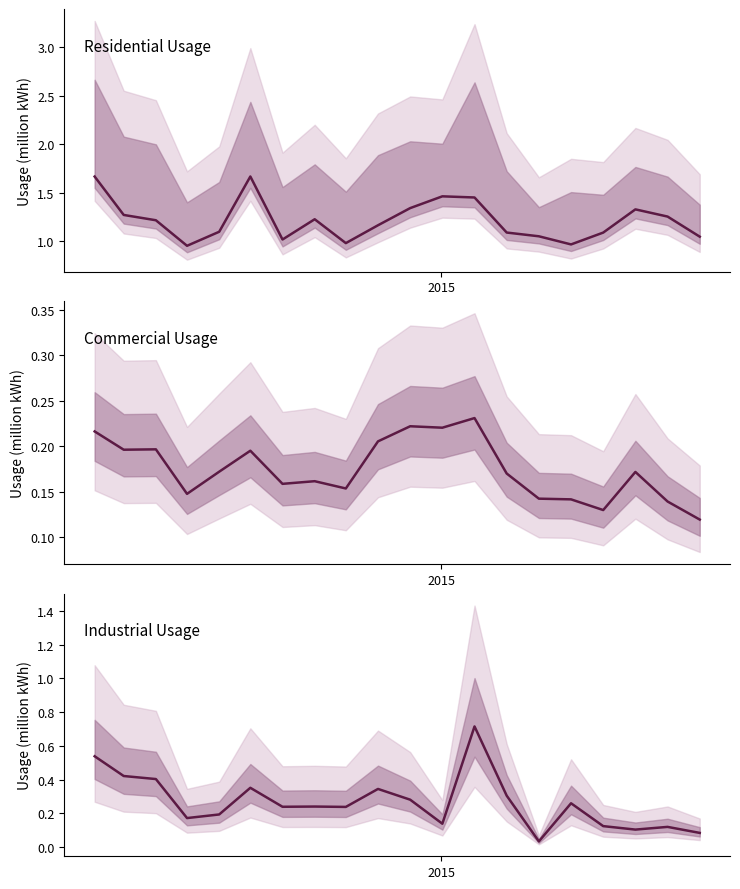

Count the number of data series in this chart.

3